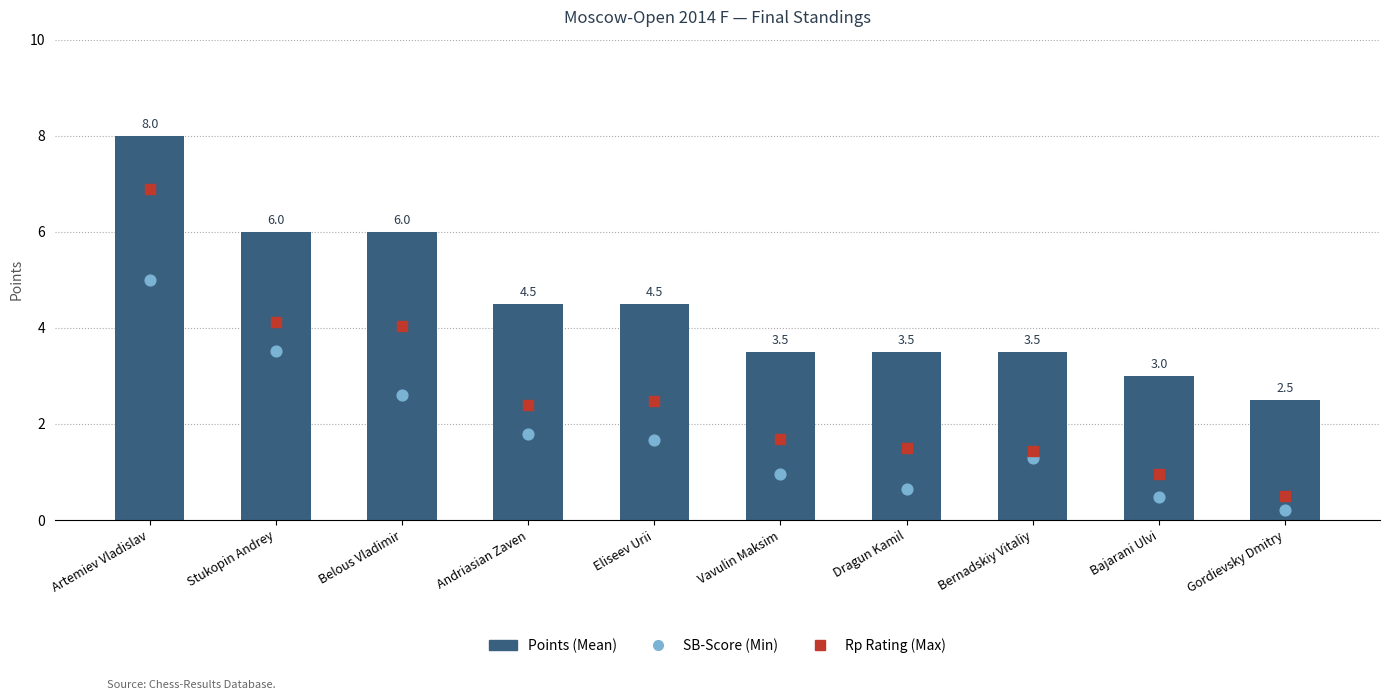

At which category is the sum across all series the highest?

Artemiev Vladislav